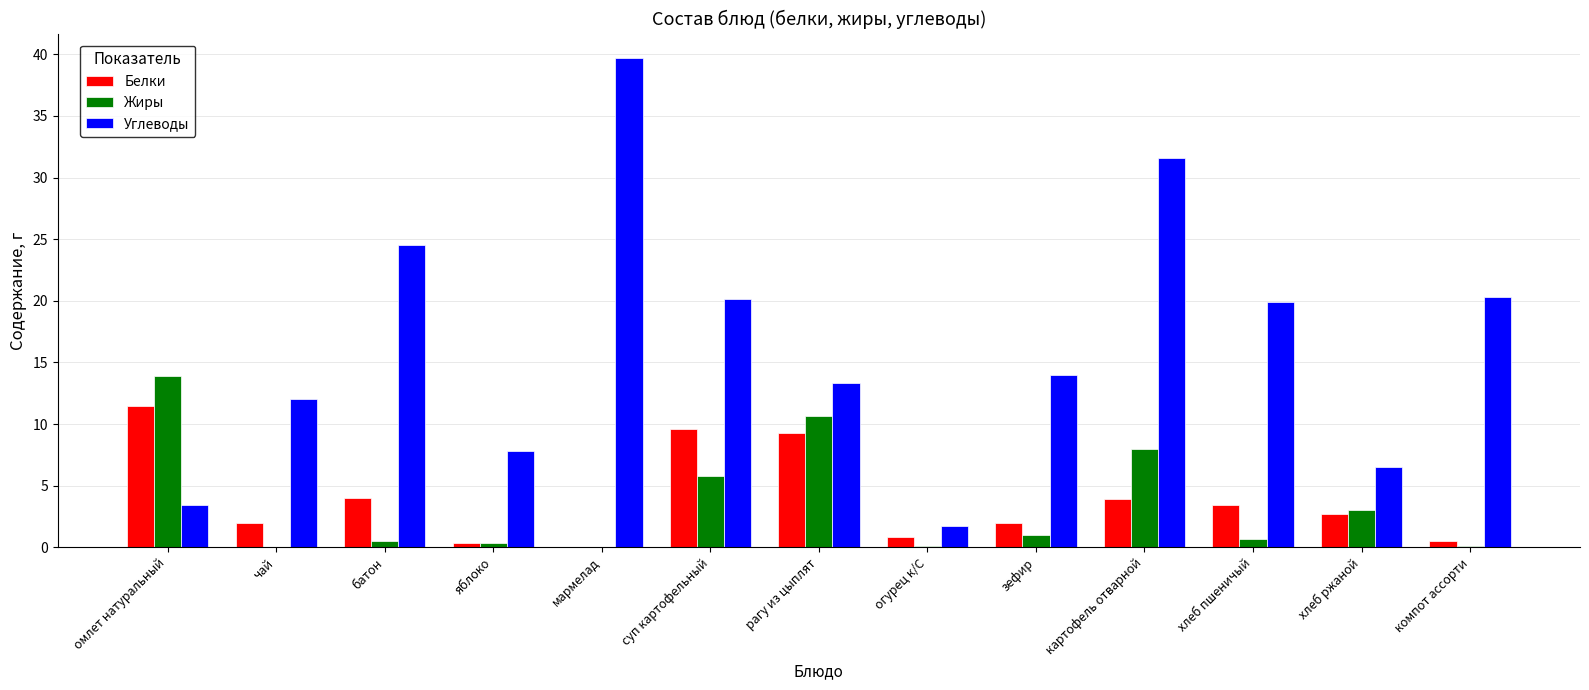

At which label does Белки first exceed 2?

омлет натуральный